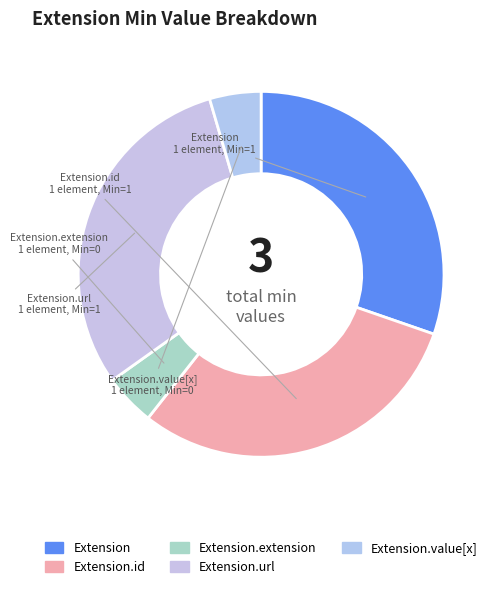

Is the sum of Extension.value[x] and Extension.url greater than half?

No